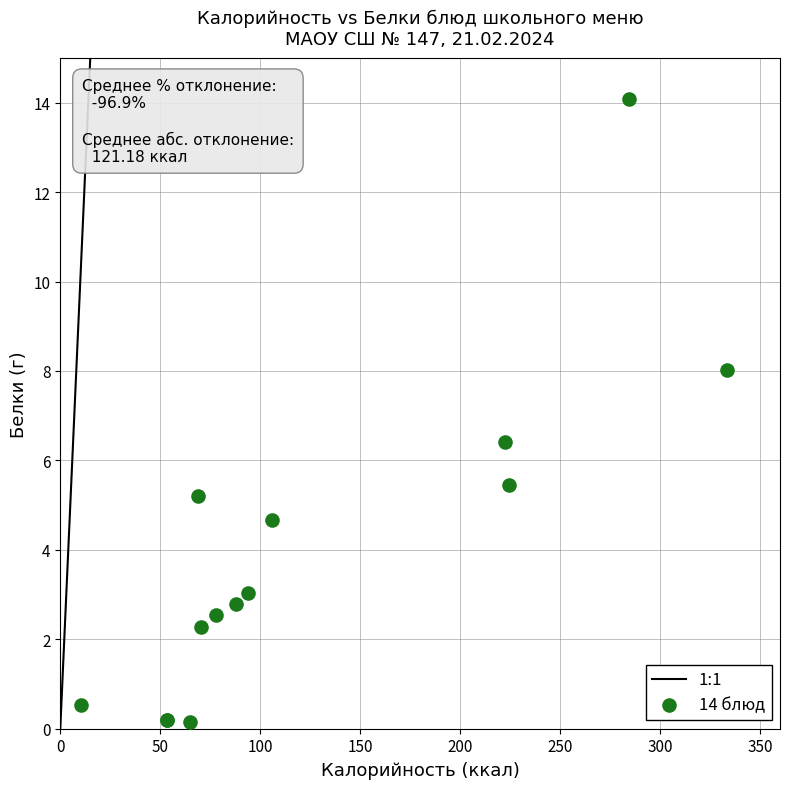

What Y value in the scatter plot is closest to 7?

6.4